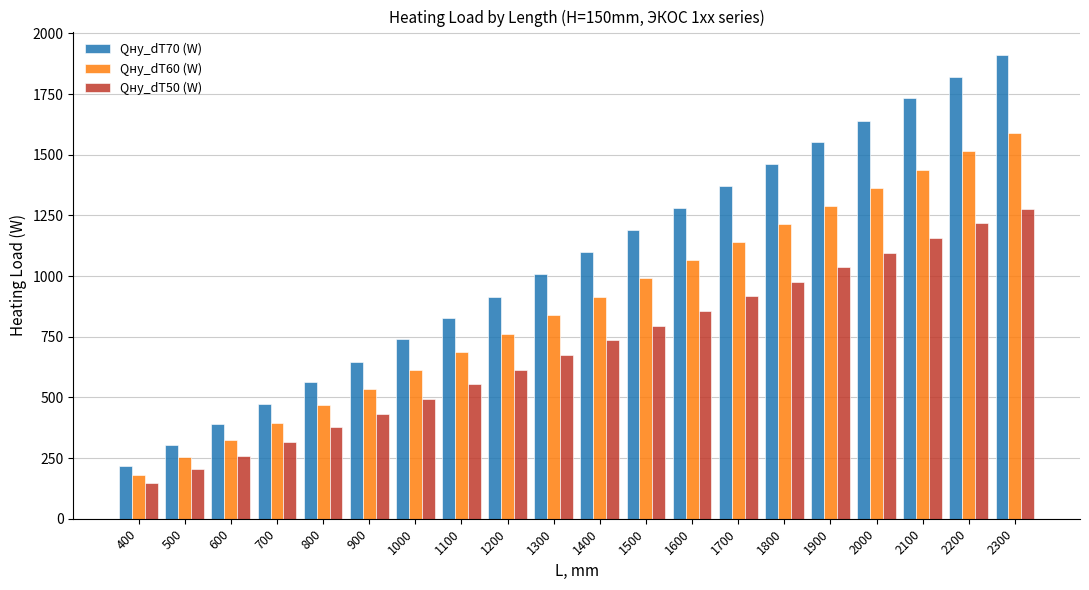

What are all the series names shown in the legend?

Qну_dT70 (W), Qну_dT60 (W), Qну_dT50 (W)